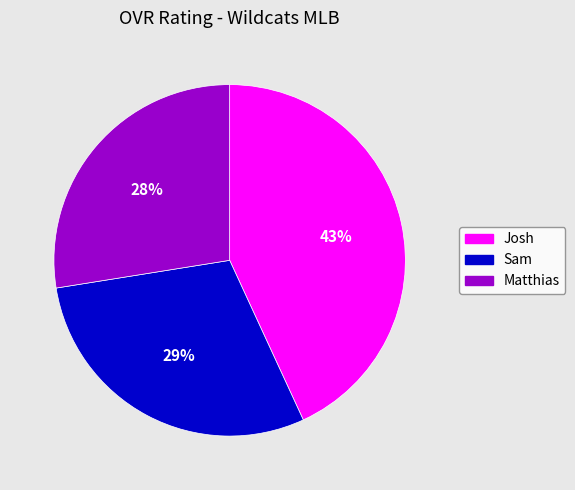

Do Matthias and Sam together represent more than half of the pie?

Yes